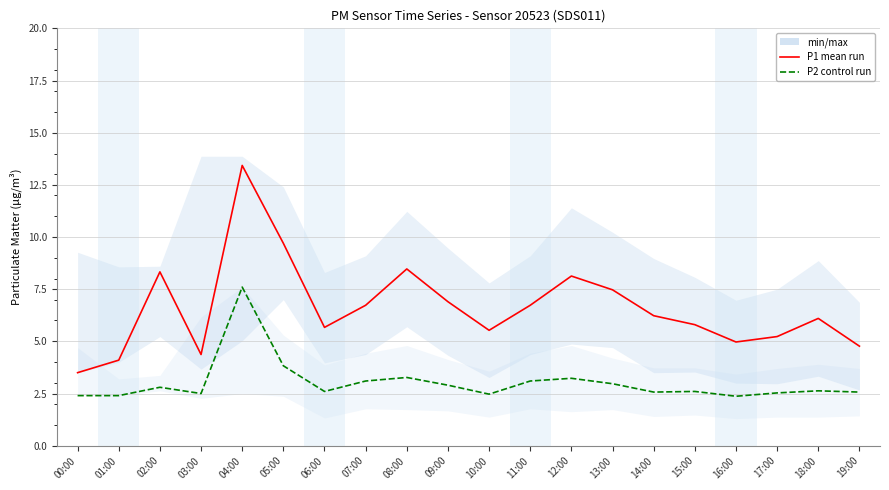

Which has a higher value, 09:00 or 08:00?

08:00